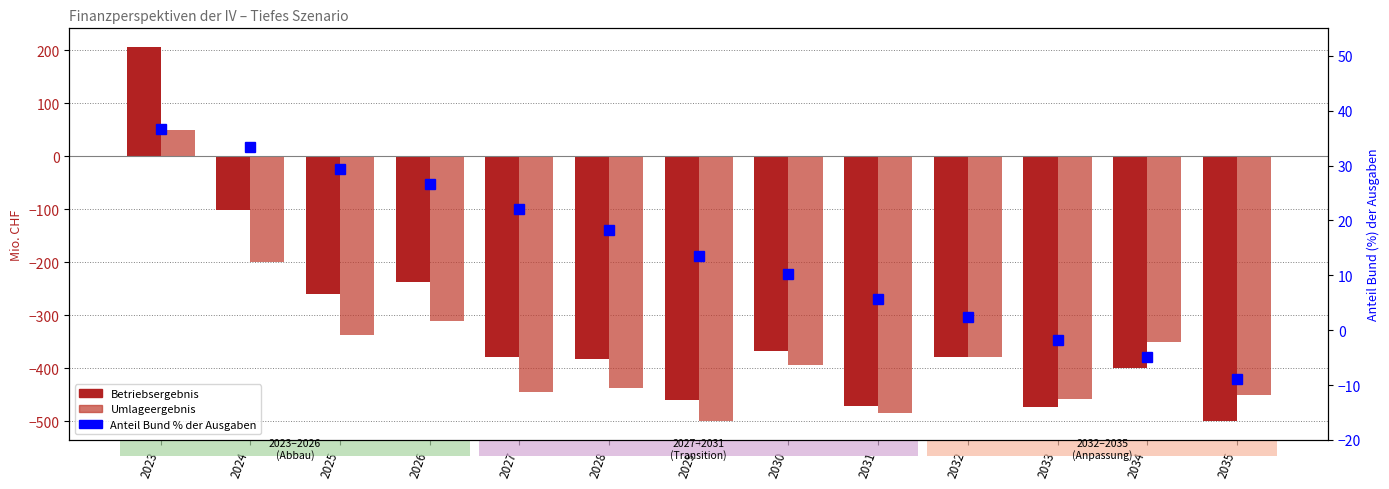

Reading right to left, list all the values displayed in this chart.

Betriebsergebnis: -500.0	-400.0	-473.0	-379.0	-472.0	-367.0	-460.0	-383.0	-378.0	-238.0	-260.0	-102.0	206.0
Umlageergebnis: -450.0	-350.0	-458.0	-378.0	-484.0	-393.0	-499.0	-437.0	-444.0	-311.0	-337.0	-200.0	50.0
Anteil Bund % der Ausgaben: -8.9	-4.9	-1.7	2.4	5.7	10.2	13.6	18.2	22.1	26.6	29.4	33.4	36.6